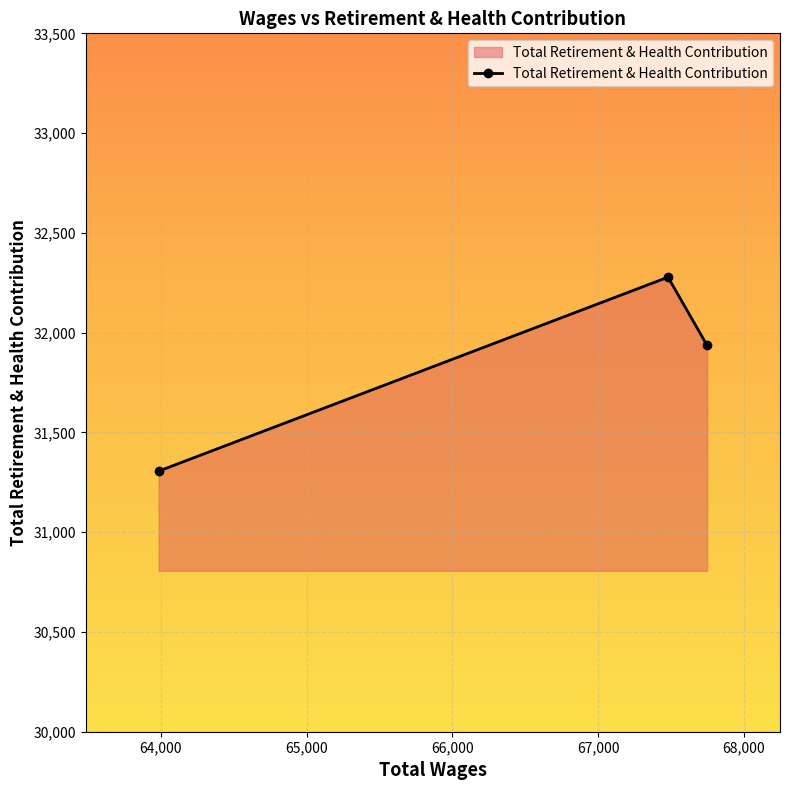

What is the maximum value shown in the chart?

32278